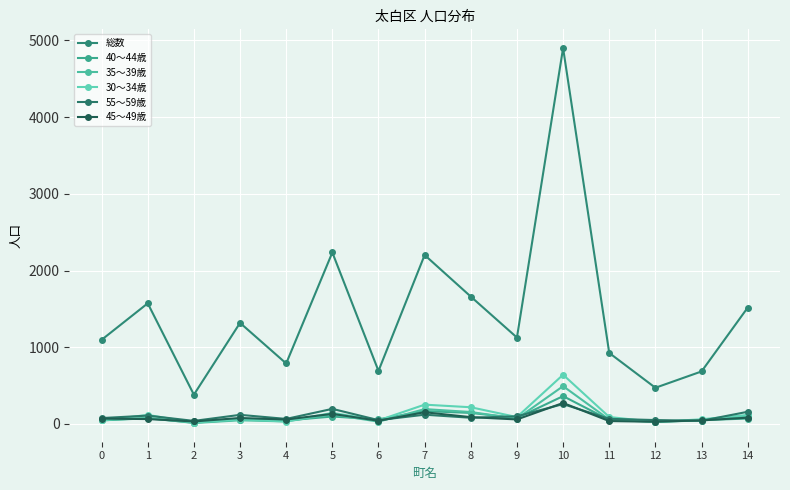

What is the minimum value shown in the chart?

12